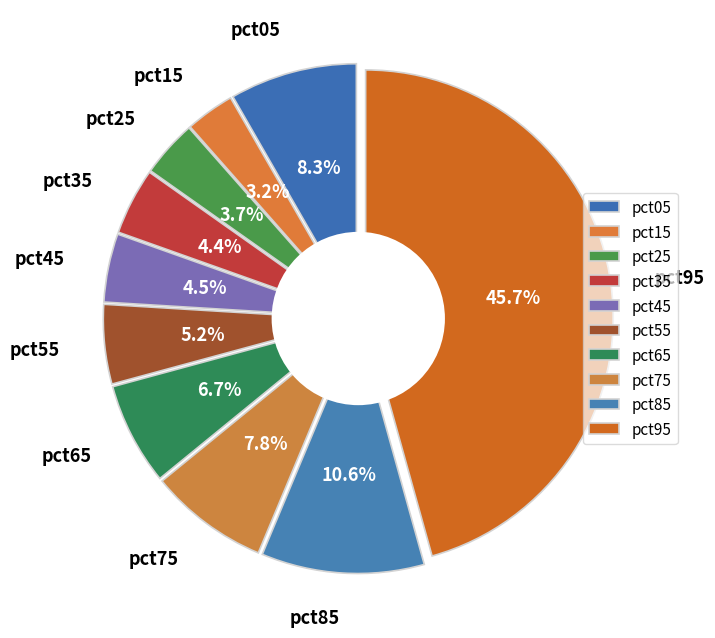

Rank the categories by value from lowest to highest.

pct15, pct25, pct35, pct45, pct55, pct65, pct75, pct05, pct85, pct95